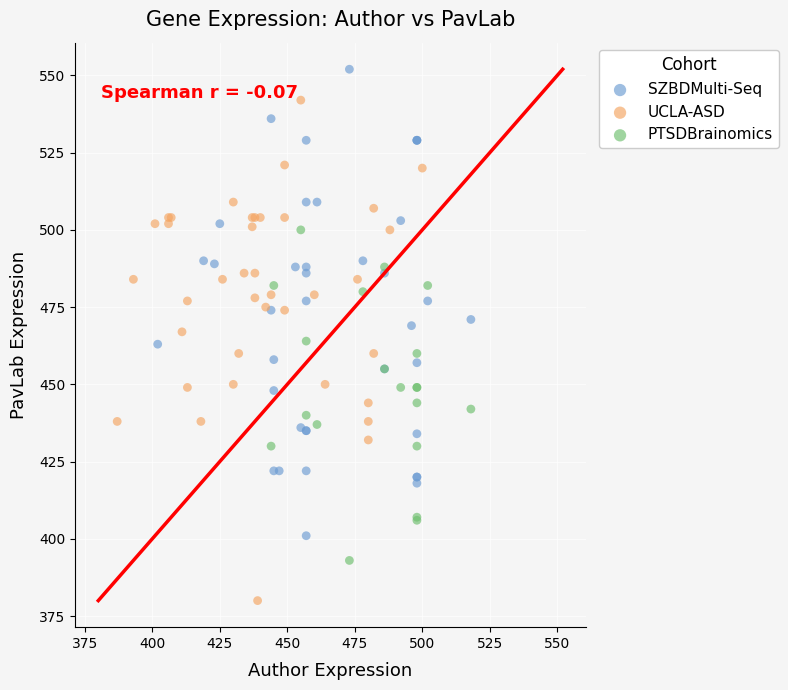

Which series reaches the minimum Y coordinate?

UCLA-ASD